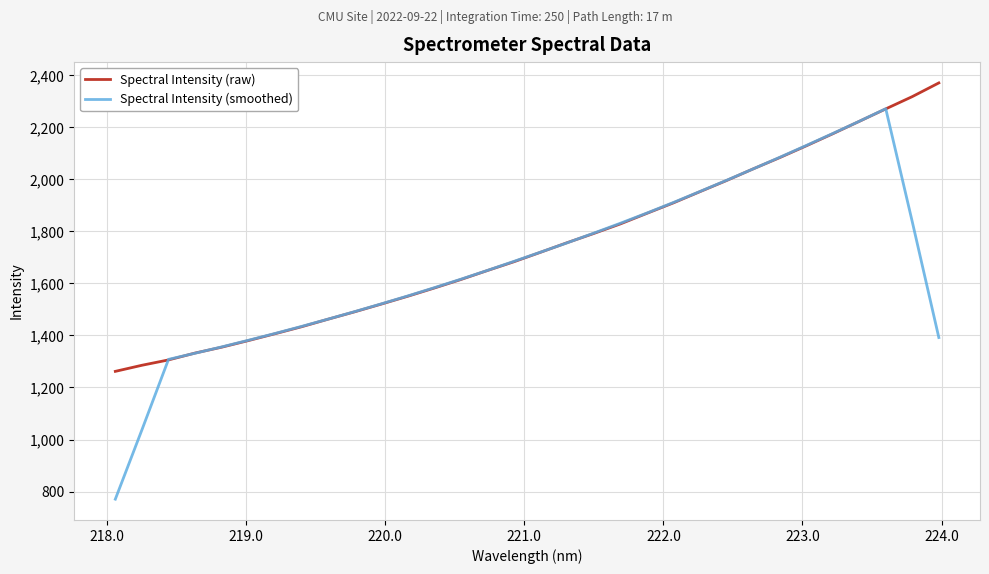

What are all the series names shown in the legend?

Spectral Intensity (raw), Spectral Intensity (smoothed)